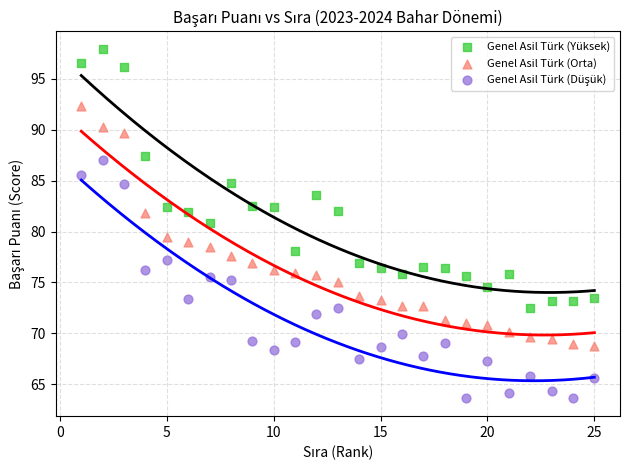

What is the X range (max minus min) for the scatter plot?

24.0